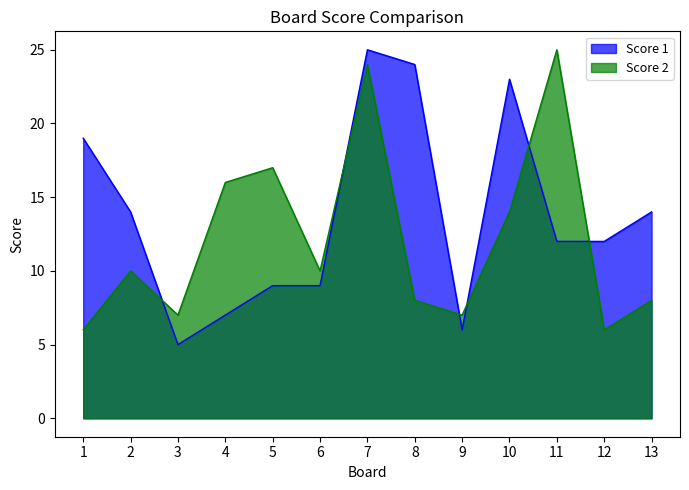

What are all the series names shown in the legend?

Score 1, Score 2